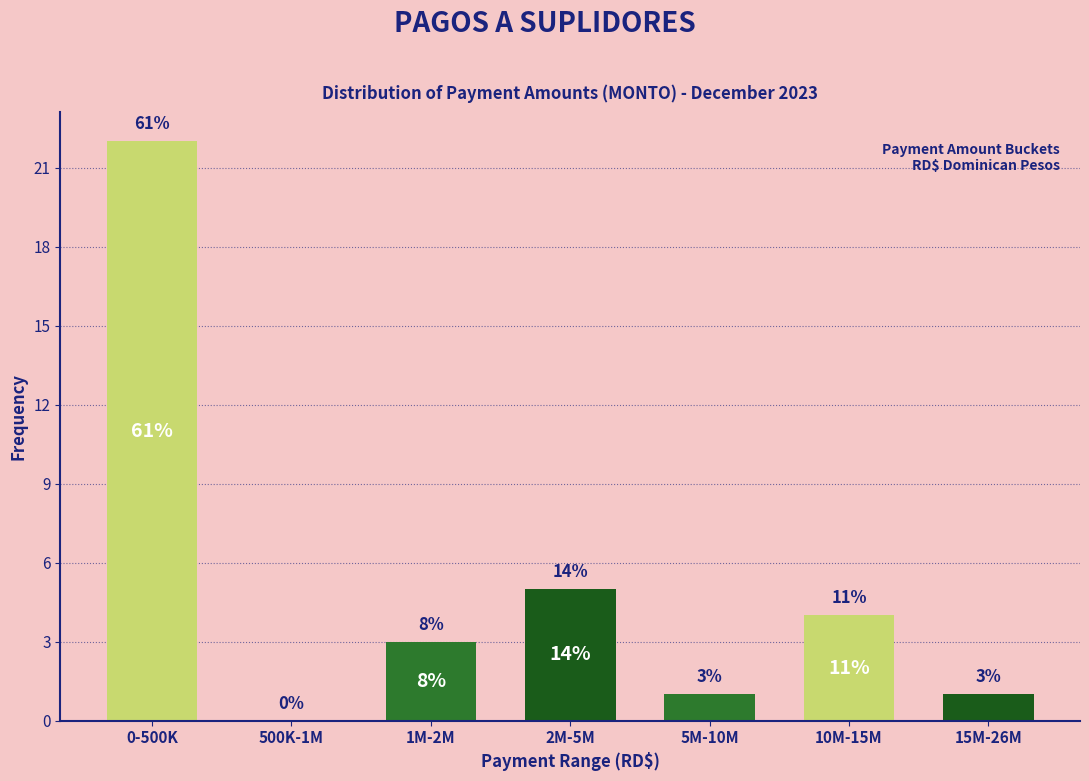

Are the bars horizontal?

No